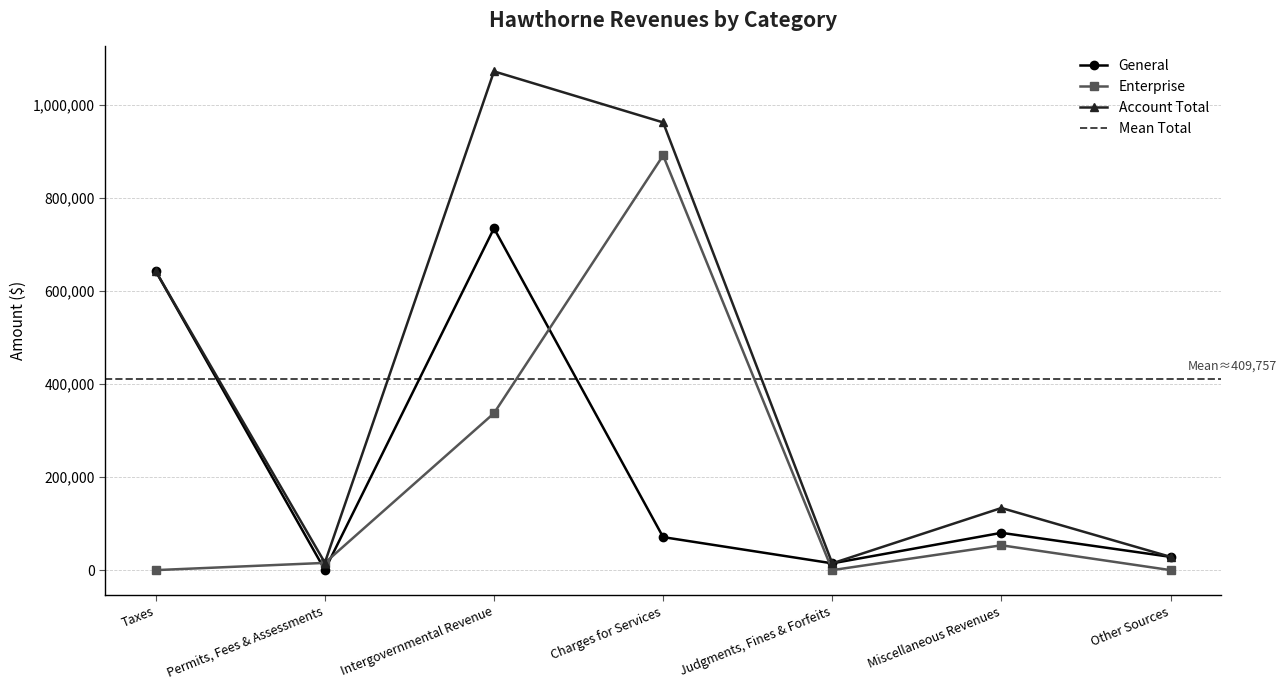

The Account Total series shows 28498 at Other Sources. True or false?

True